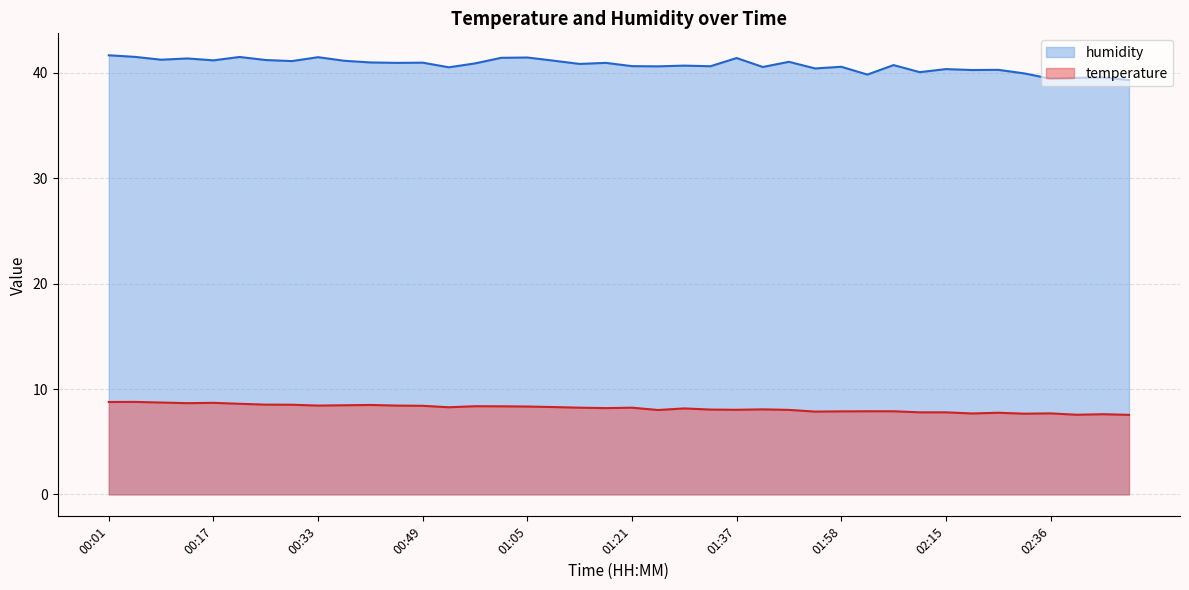

What is the sum of all humidity values?

1630.1